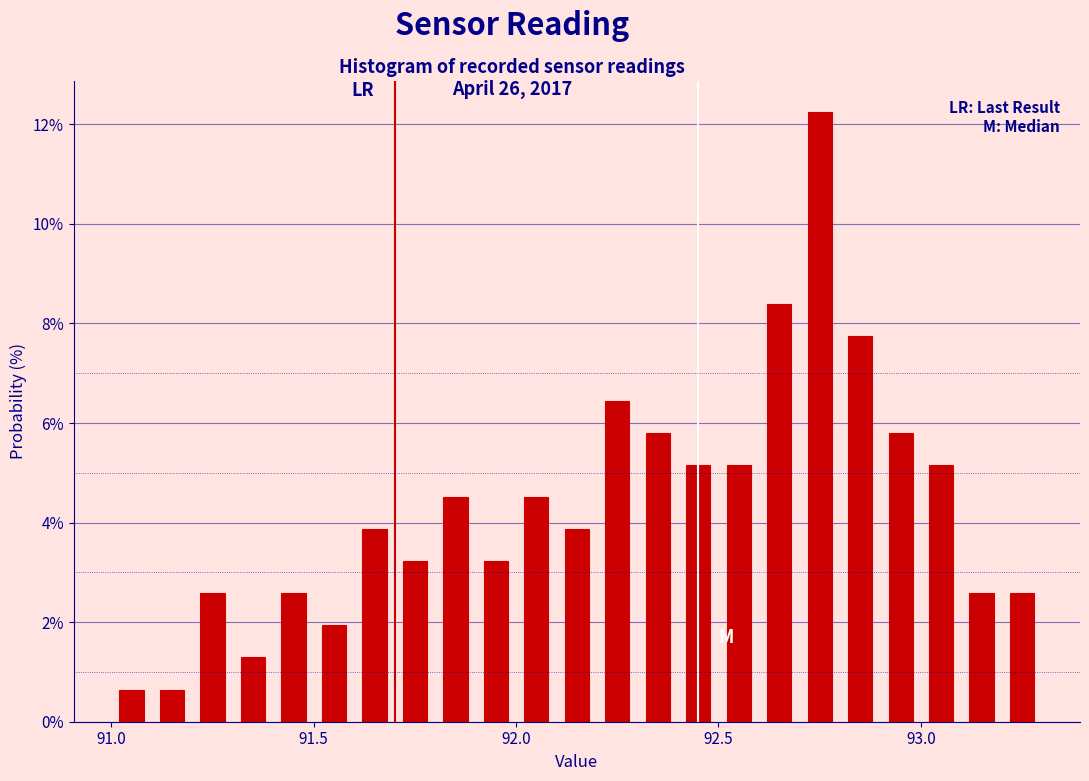

Around what value on the x-axis is the tallest bar? Give the approximate position of its centre, as read against the axis.

92.75